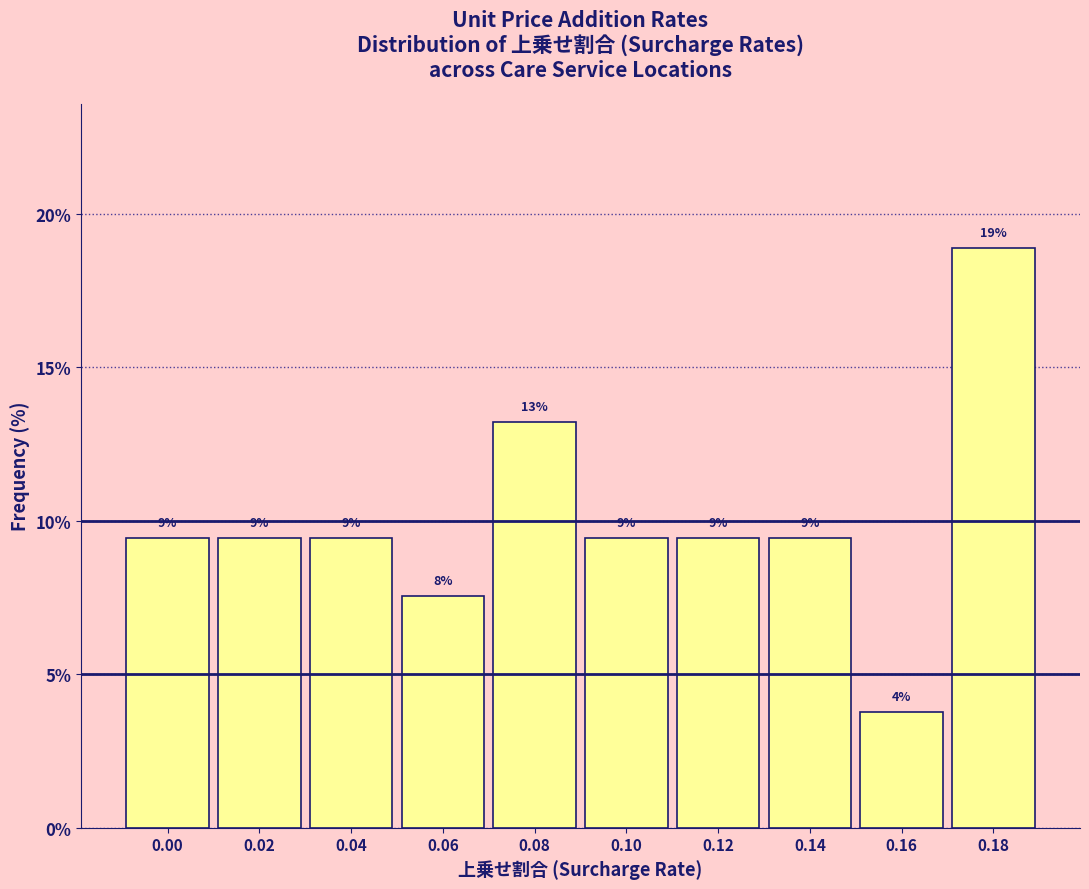

How many bars are there in total?

10